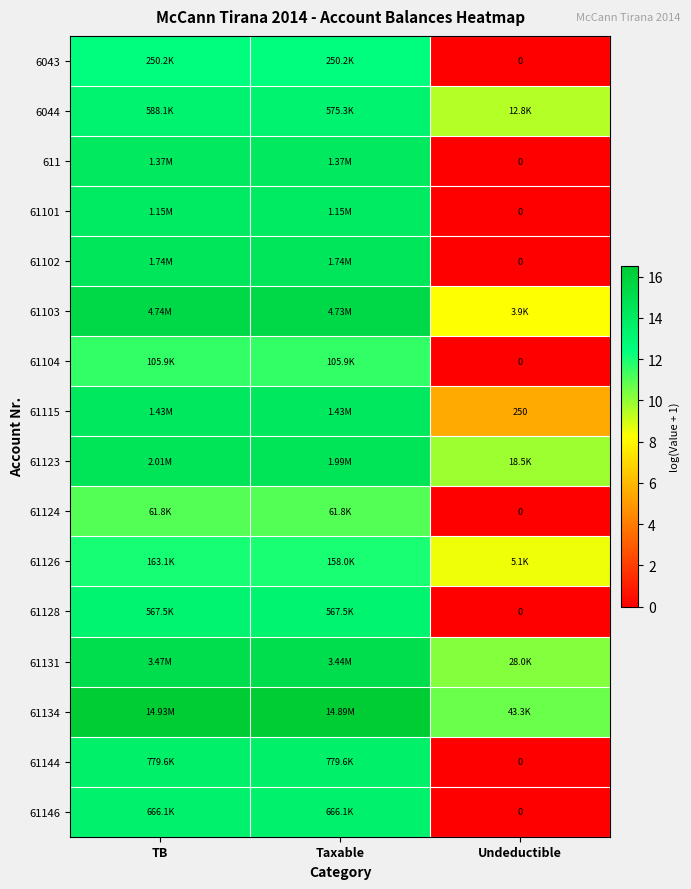

At how many categories does at least one series exceed 15?

2